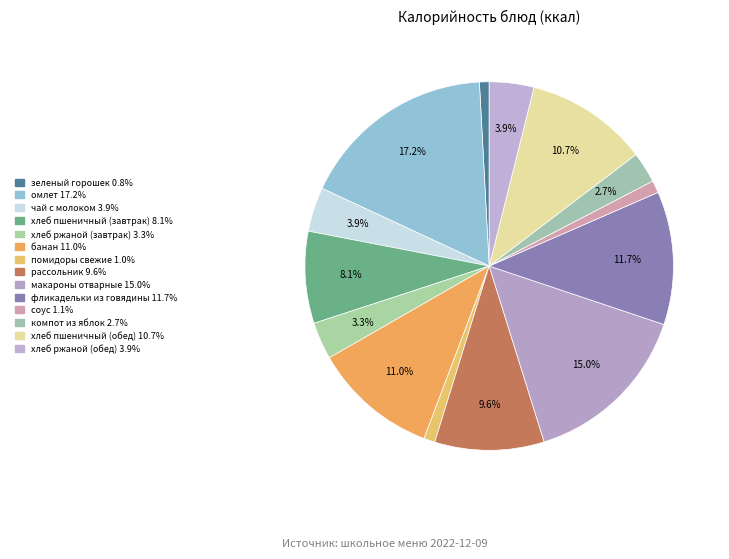

Count the number of slices in the pie.

14